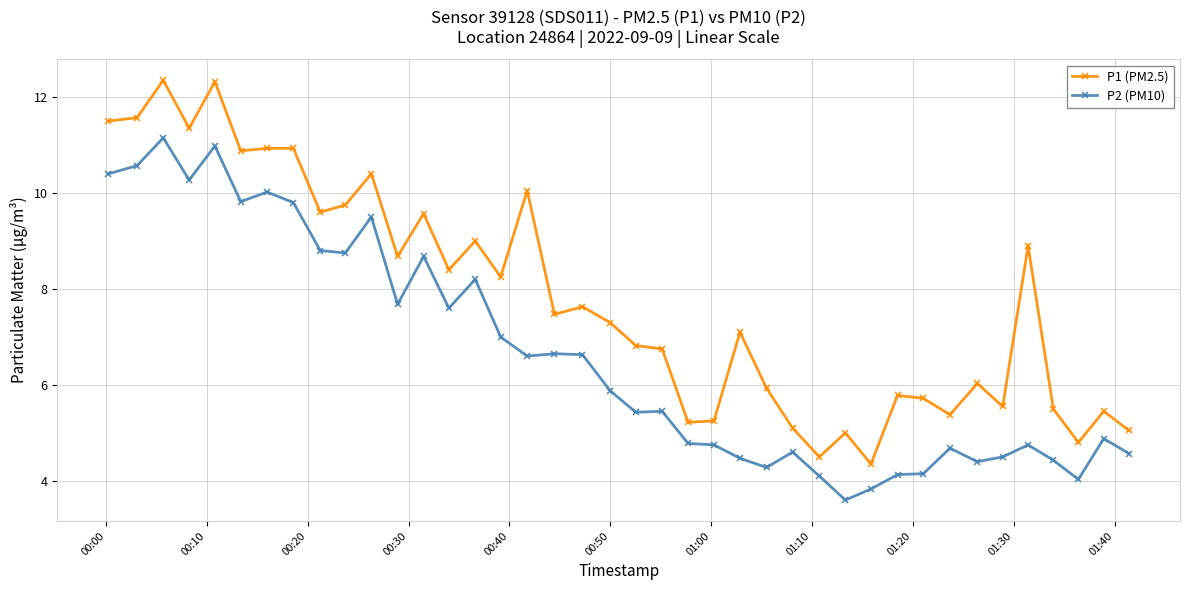

Which series has the largest range (max minus min)?

P1 (PM2.5)